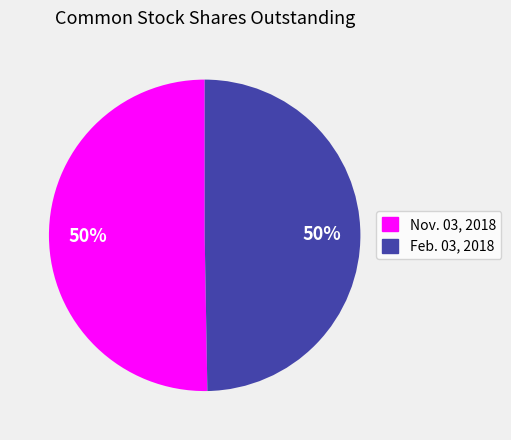

Is the sum of Feb. 03, 2018 and Nov. 03, 2018 greater than half?

Yes